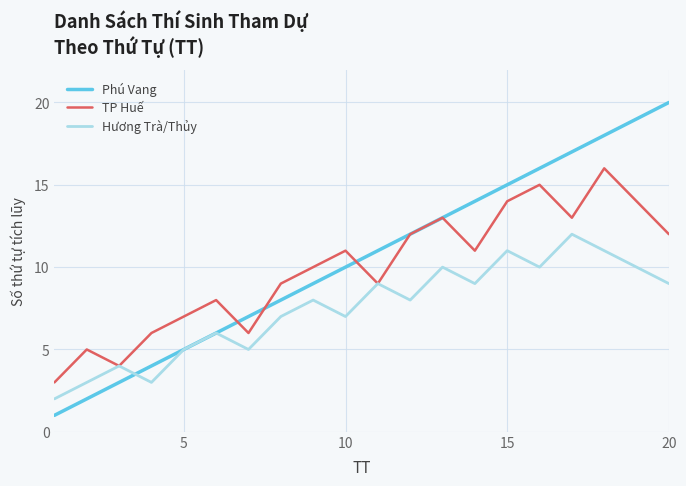

List the series in order of their overall mean, lowest first.

Hương Trà/Thủy, TP Huế, Phú Vang